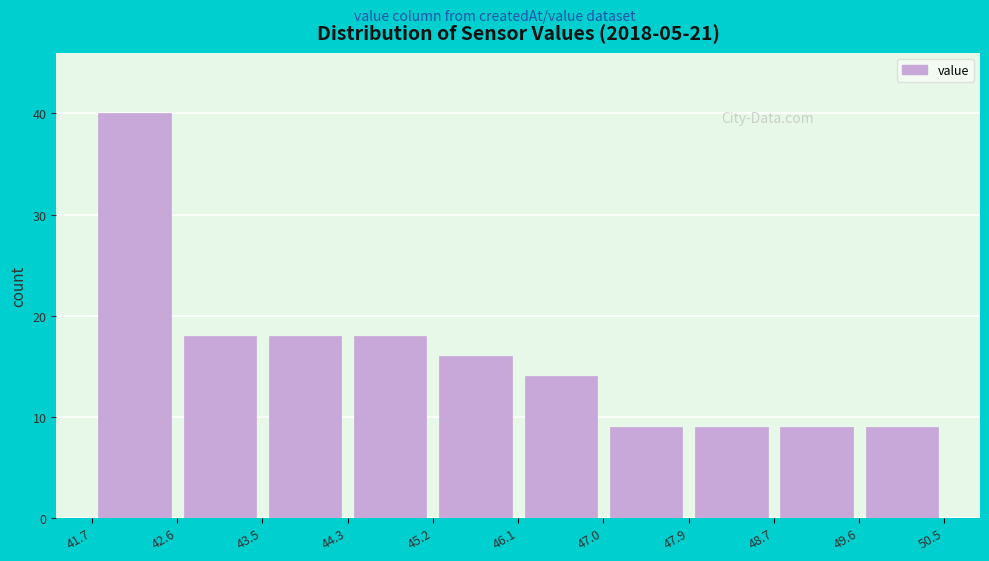

How tall is the bar that spans 46.1 to 47.0 on the x-axis? The values are not printed on the chart, so give them approximately, as read against the axis.

14